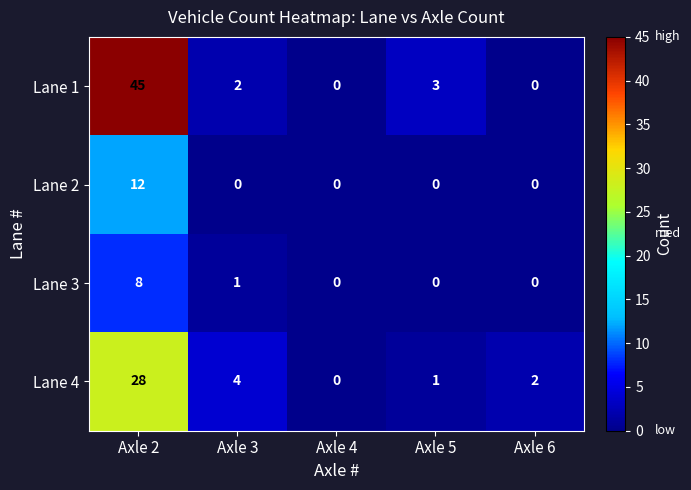

Where does the Lane 1 series first go above 2?

Axle 2